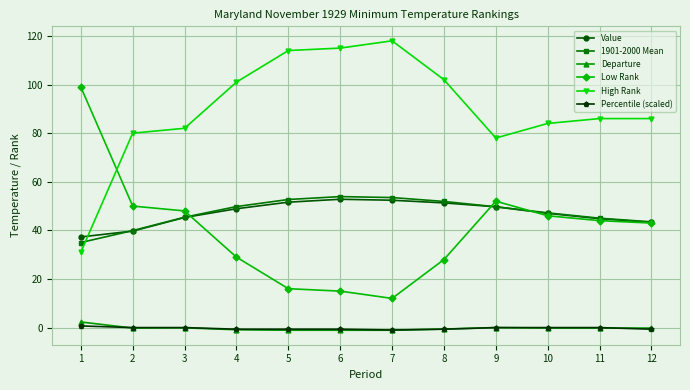

What is the value of the Low Rank point at the 12th from the left?

43.0